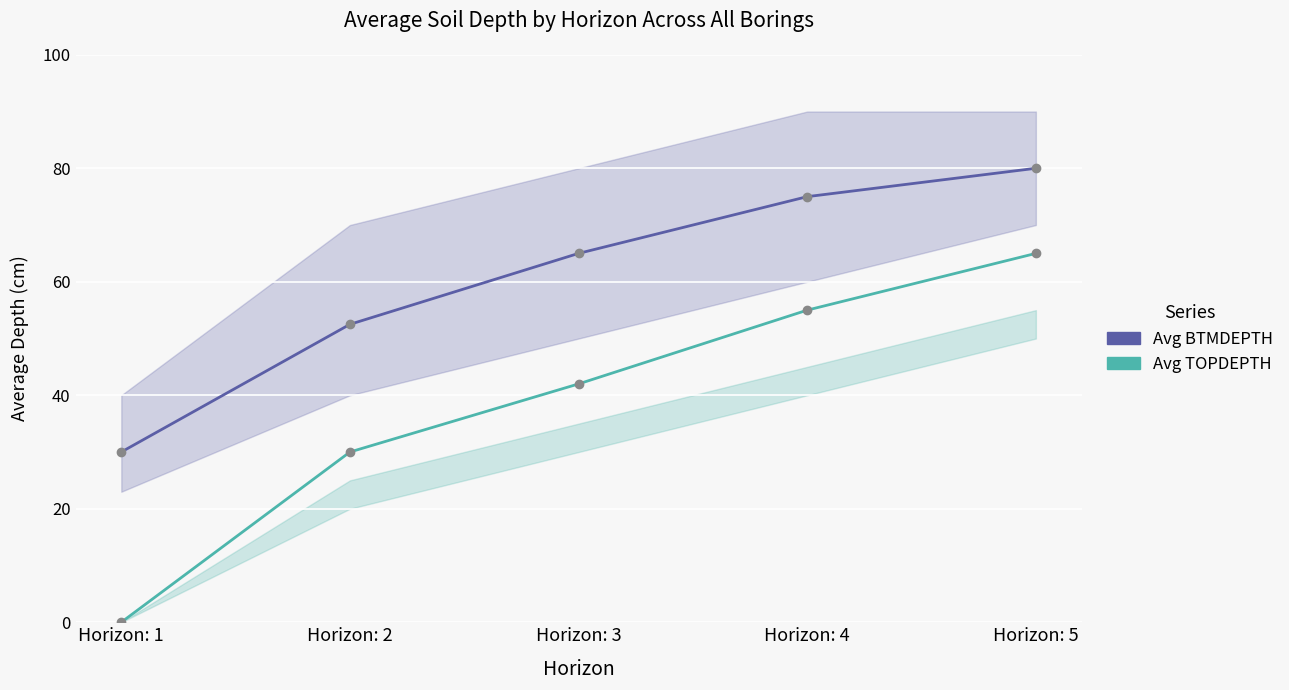

Is the value of Avg TOPDEPTH at Horizon: 2 greater than the value of Avg BTMDEPTH at Horizon: 3?

No